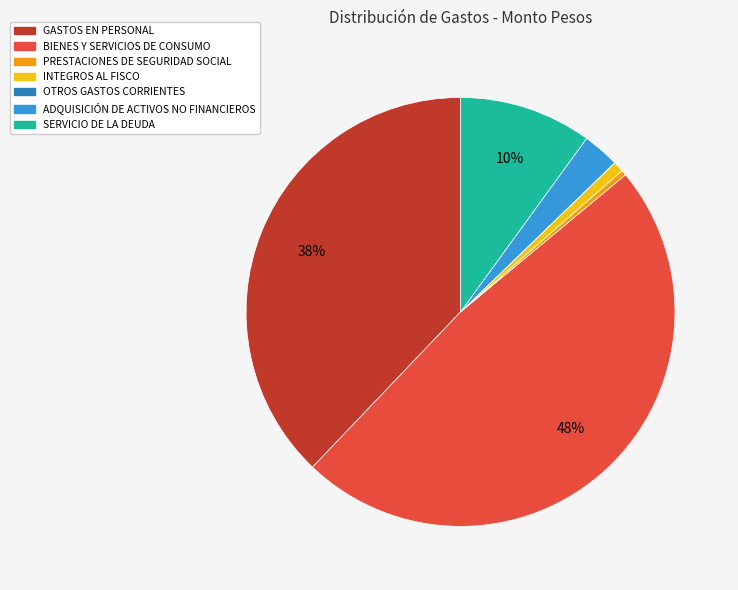

Which has a higher value, BIENES Y SERVICIOS DE CONSUMO or PRESTACIONES DE SEGURIDAD SOCIAL?

BIENES Y SERVICIOS DE CONSUMO